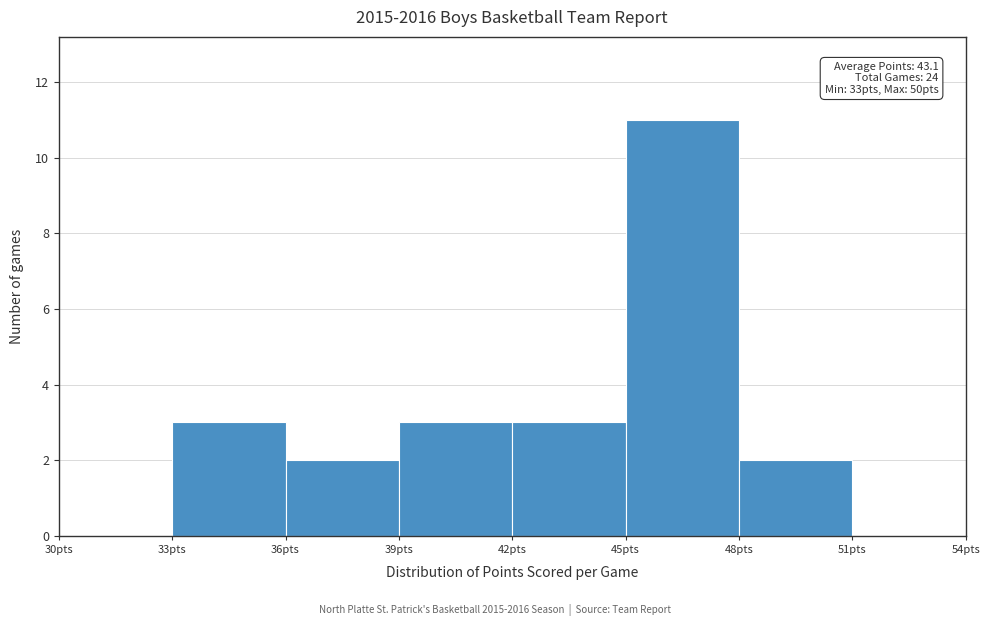

Over which range of the x-axis is the bar tallest?

45 to 48